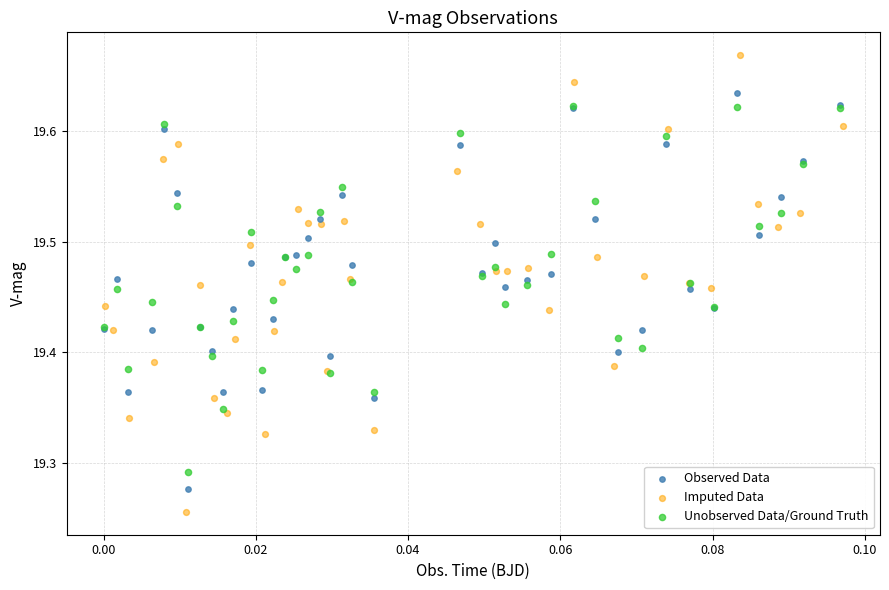

Which series has the largest Y range (max minus min)?

Imputed Data